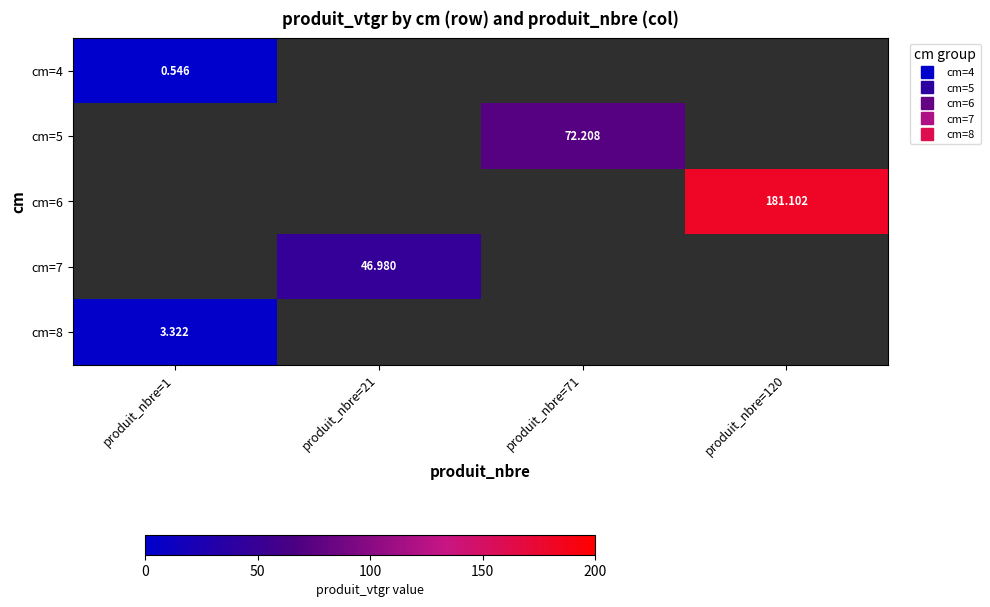

Which label corresponds to the largest value in the chart?

produit_nbre=120